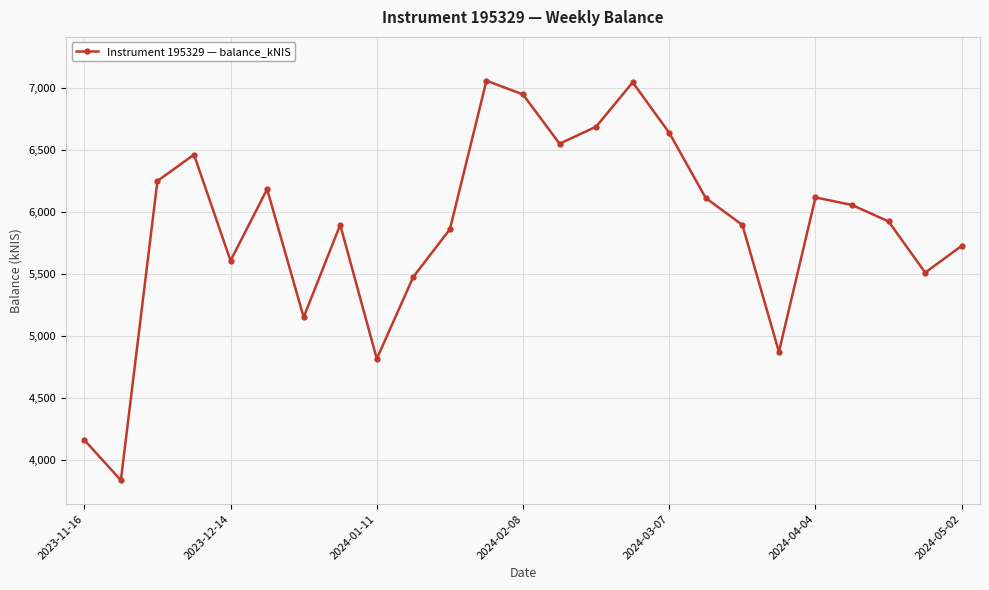

What is the difference between the second highest and minimum values?

3205.9